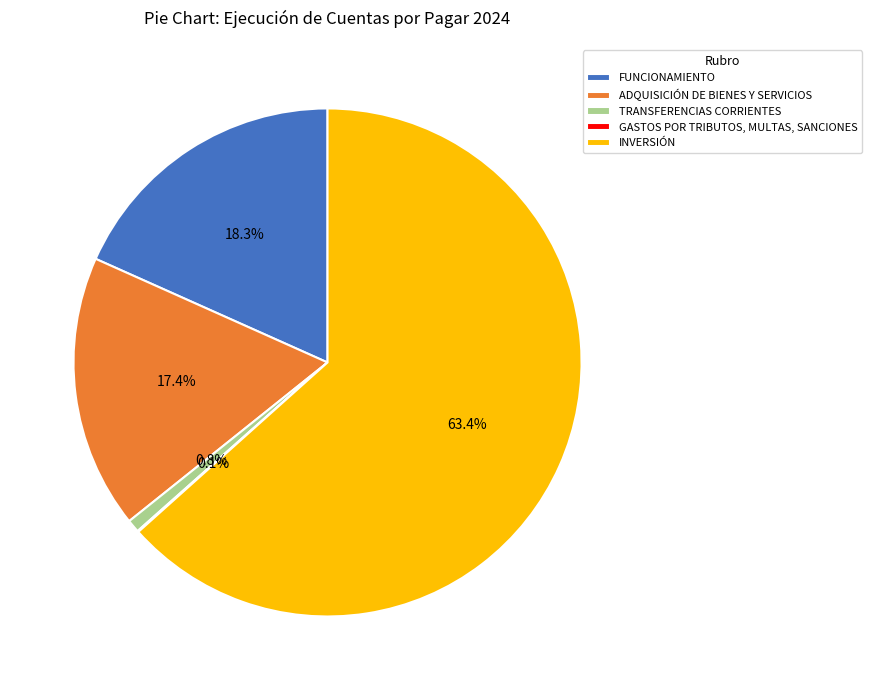

Is it true that INVERSIÓN is 63% of the pie?

True